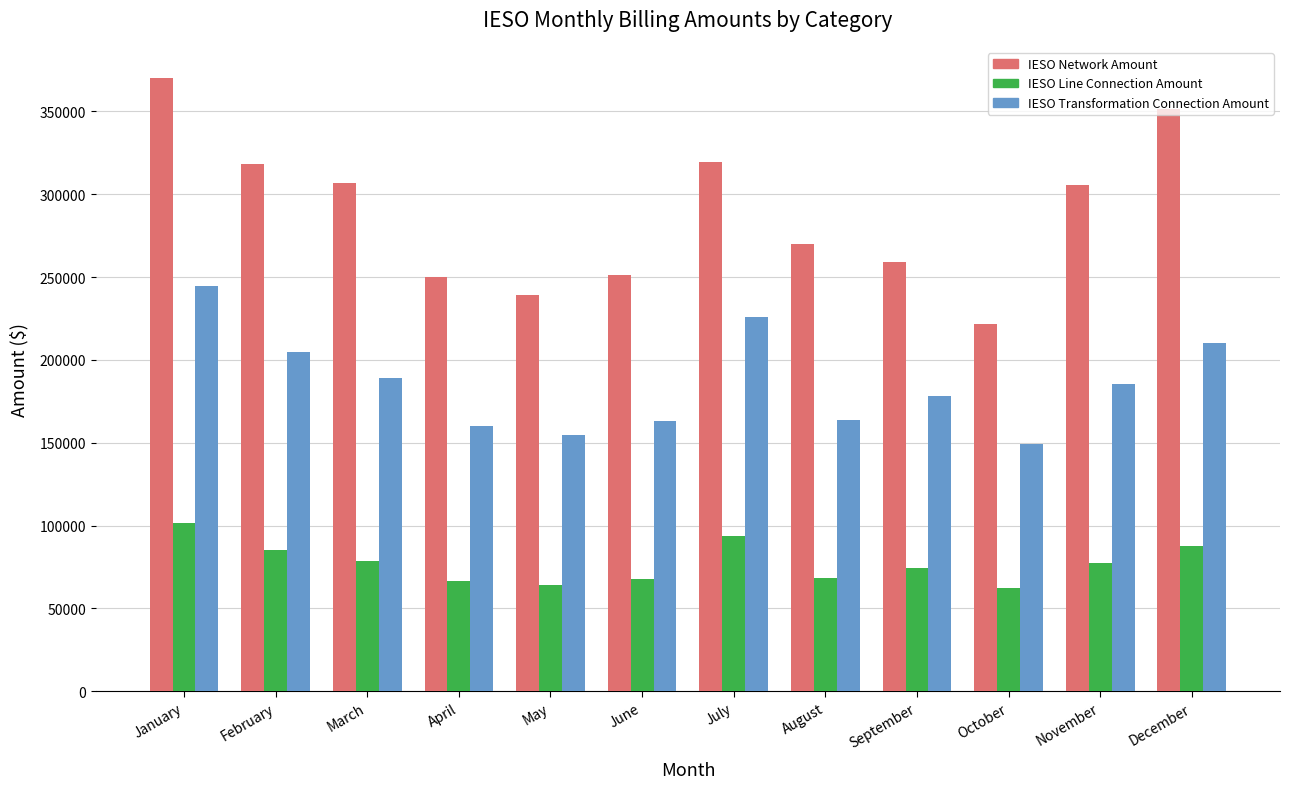

What are all the series names shown in the legend?

IESO Network Amount, IESO Line Connection Amount, IESO Transformation Connection Amount